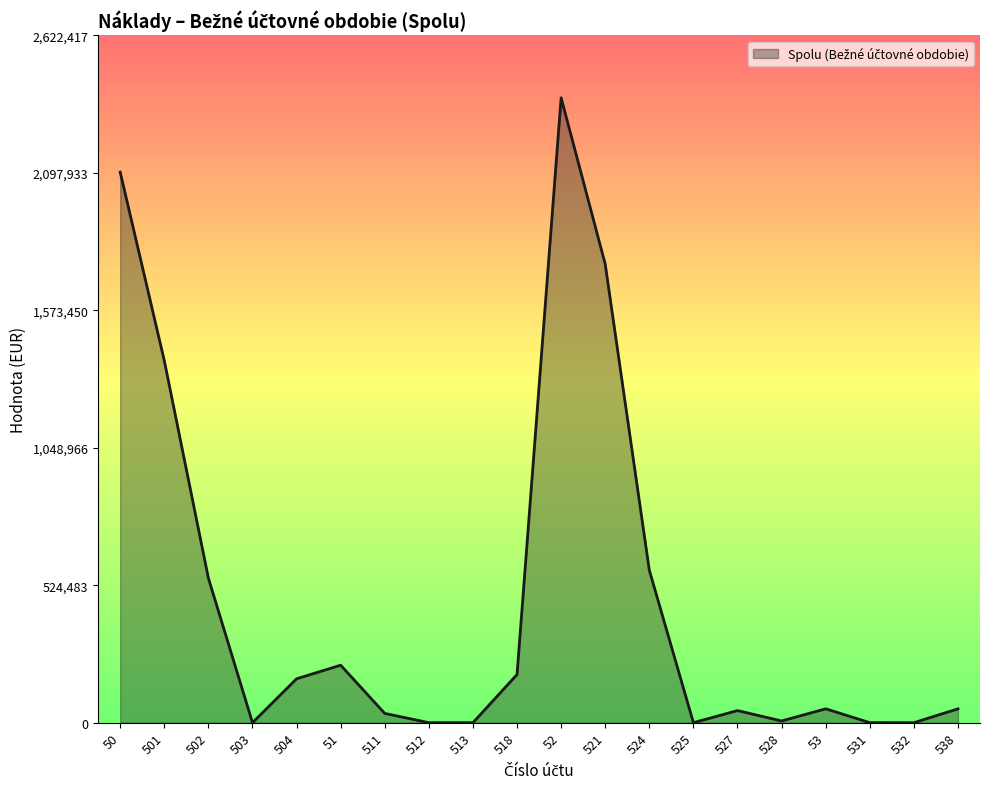

What is the difference between the second highest and second lowest values?

2100211.1